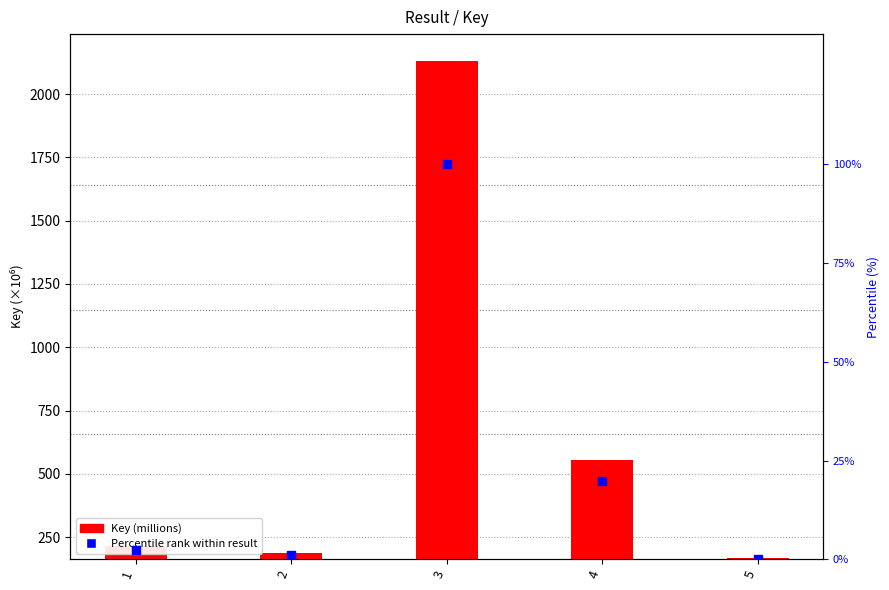

At which category is the sum across all series the highest?

3